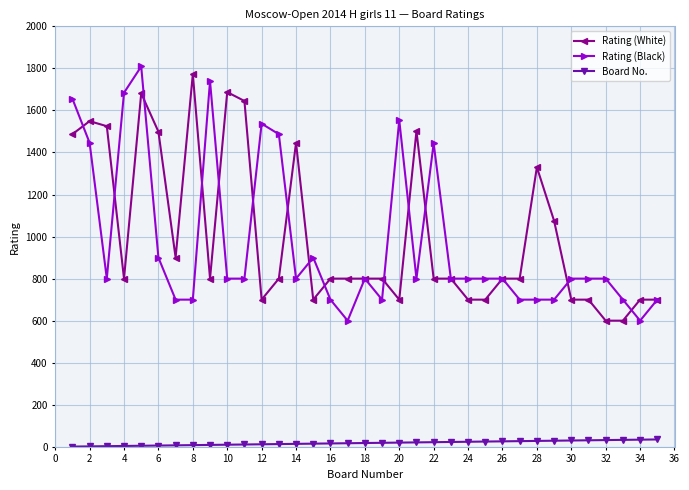

True or false: Board No. and Rating (White) intersect in this chart.

False